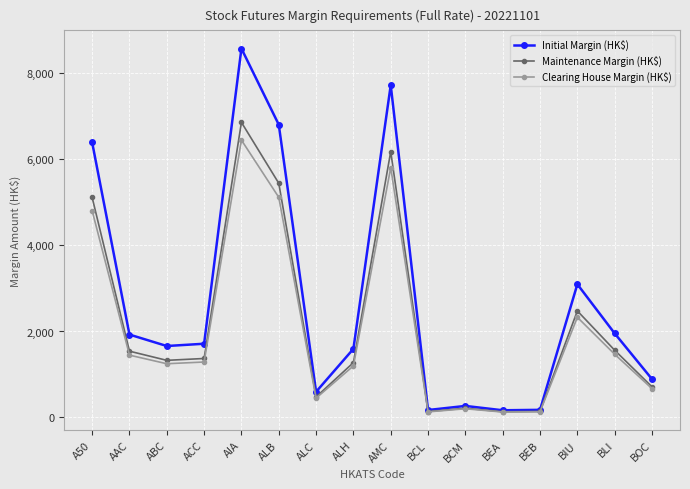

Where is the first local maximum for Maintenance Margin (HK$)?

AIA